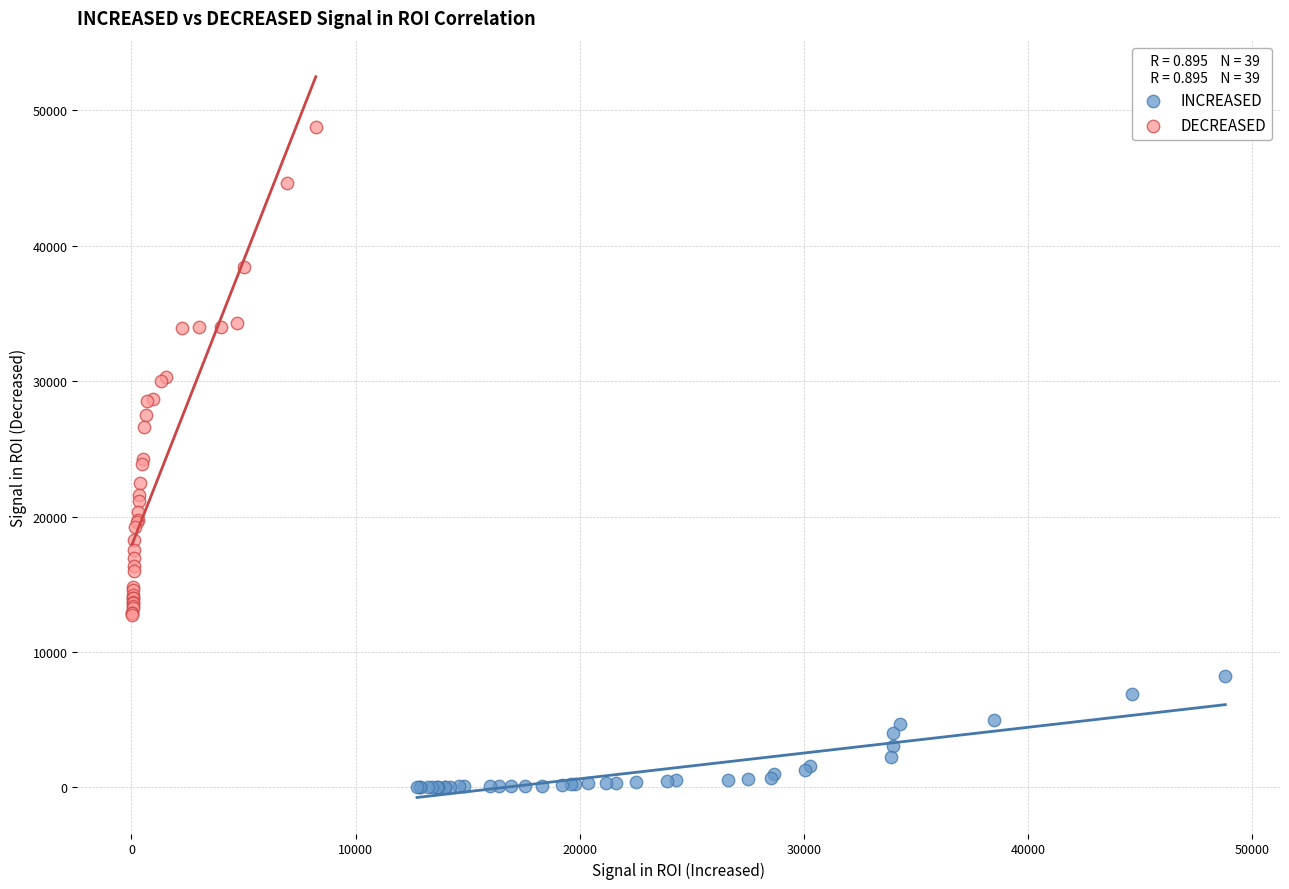

Which series contains the highest Y value?

DECREASED